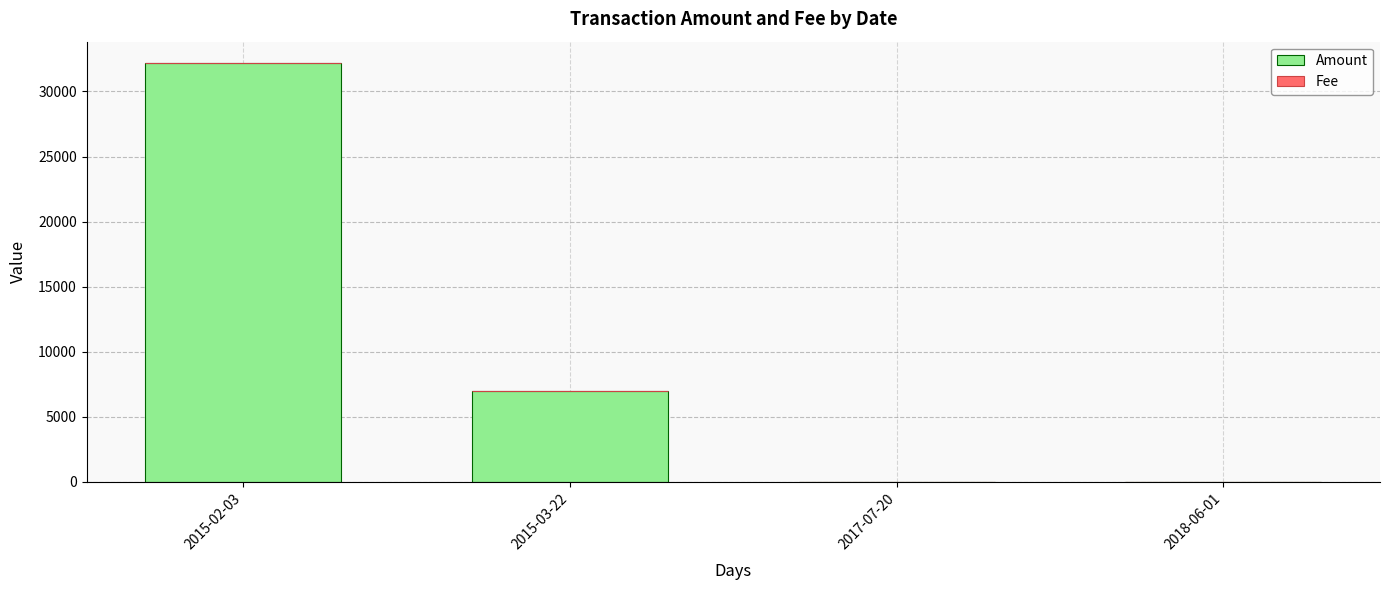

Which category has the highest value in the Amount series?

2015-02-03